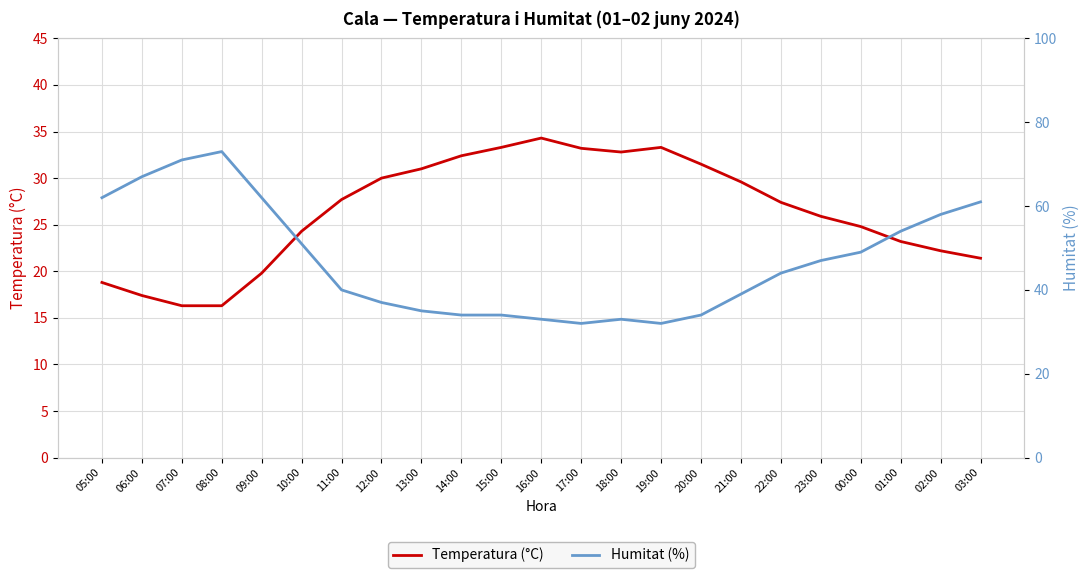

Which label corresponds to the smallest value in the chart?

07:00